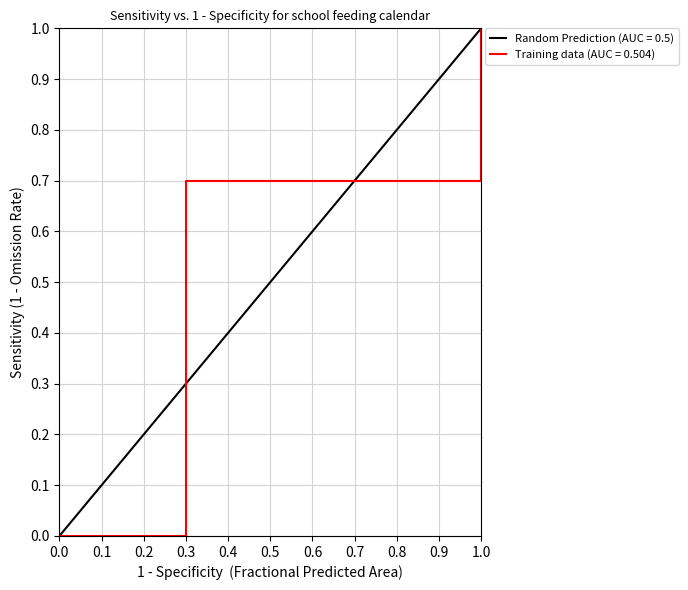

Is it true that Training data (AUC = 0.504) equals 1.1 at 0.3?

False